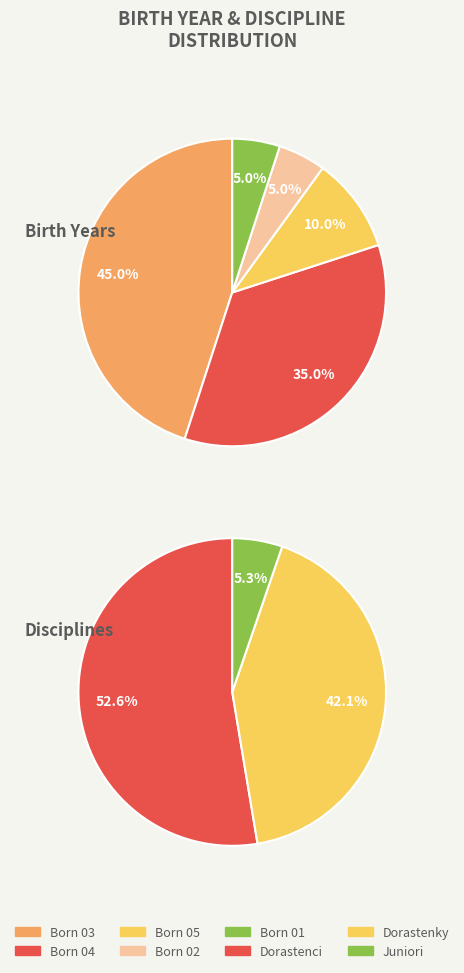

How many slices are in this pie chart?

3